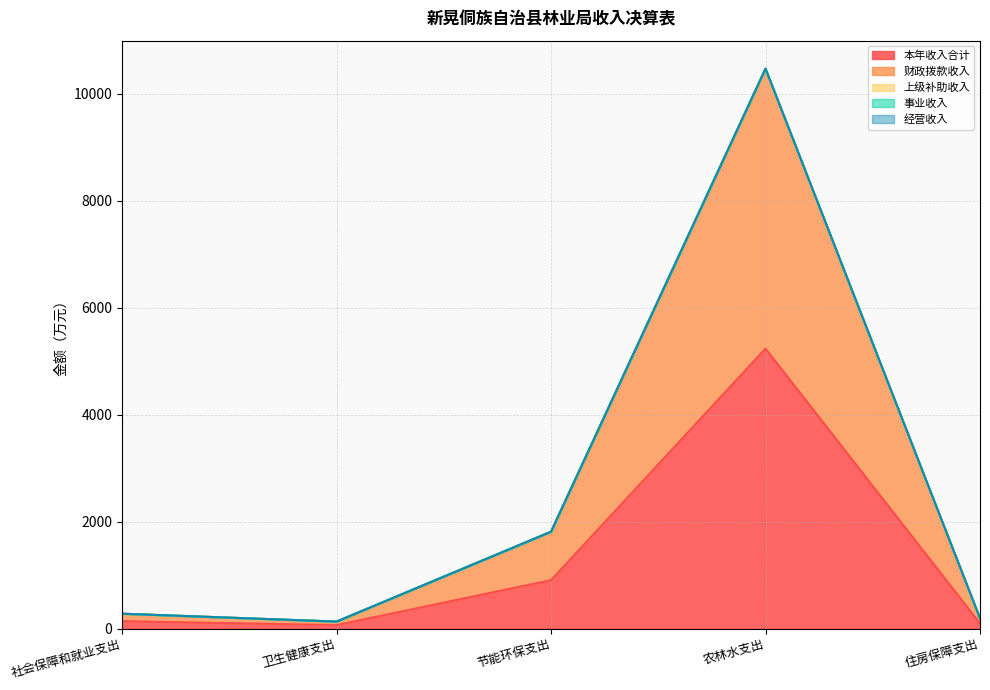

Which series changed the most between 社会保障和就业支出 and 住房保障支出?

本年收入合计